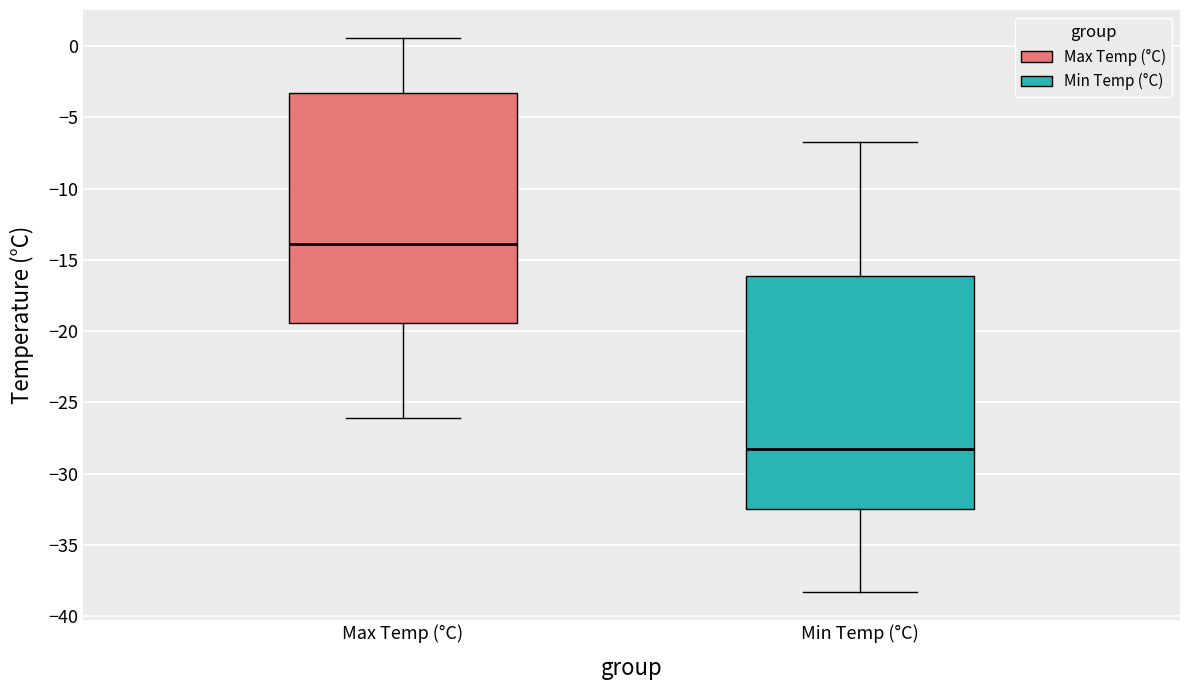

Reading left to right, transcribe this box plot: for each box, give where its median line is, the range the box spans, and where its two whiskers end, as read against the y-axis. The values are not printed on the chart, so give them approximately, as read against the axis.

Max Temp (°C): median -14.0, box -19.5 to -3.5, whiskers -26.0 to 0.5
Min Temp (°C): median -28.5, box -32.5 to -16.0, whiskers -38.5 to -6.5